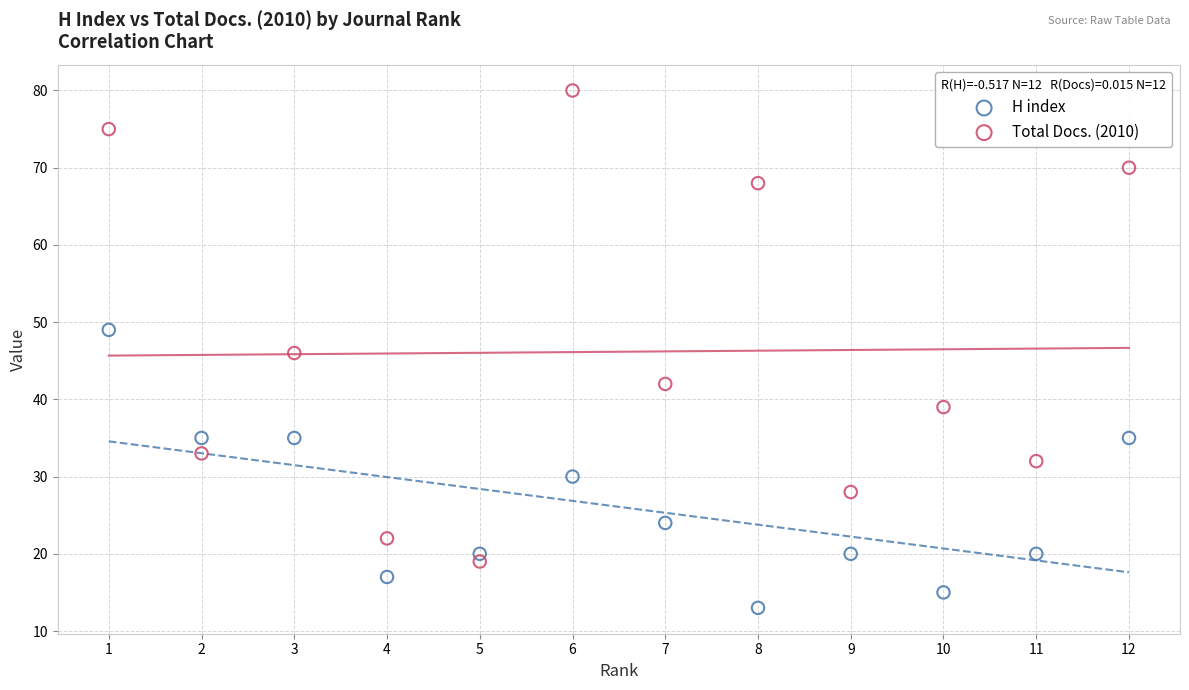

Which series has the widest spread of Y values?

Total Docs. (2010)